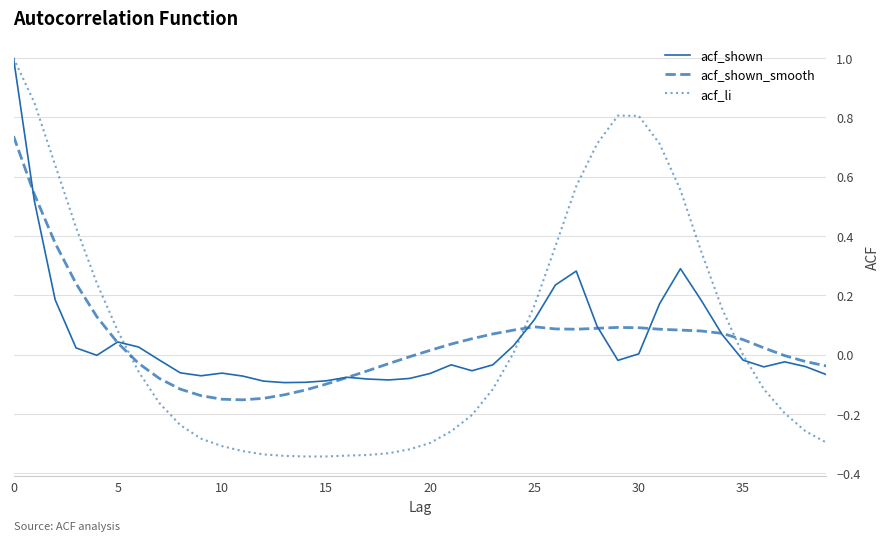

What is the highest value of the acf_shown series?

1.0